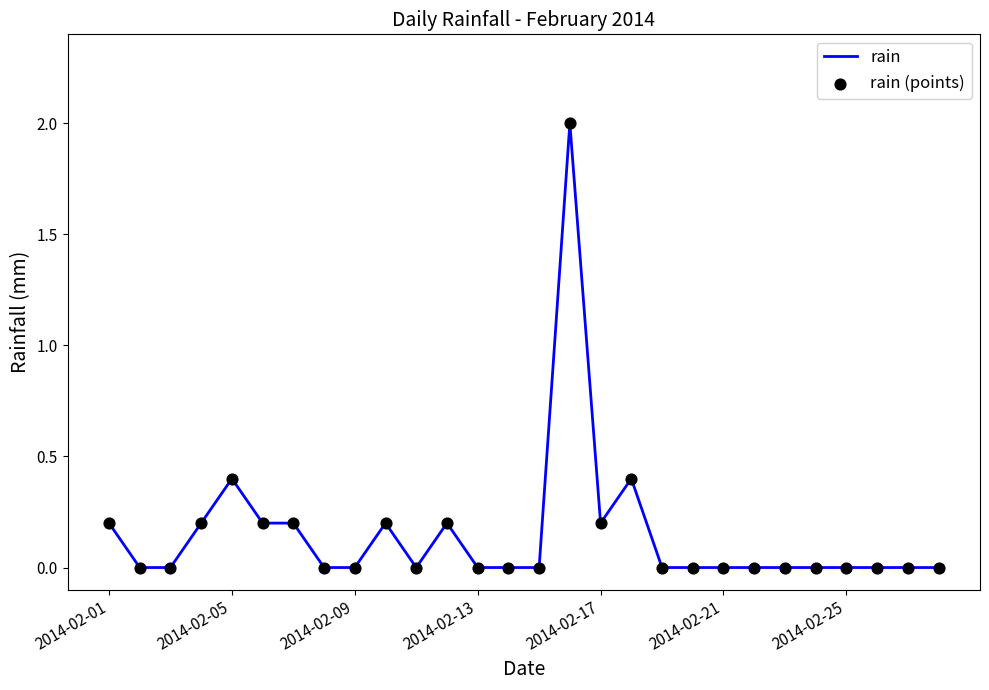

What is the difference between the maximum and minimum values?

2.0